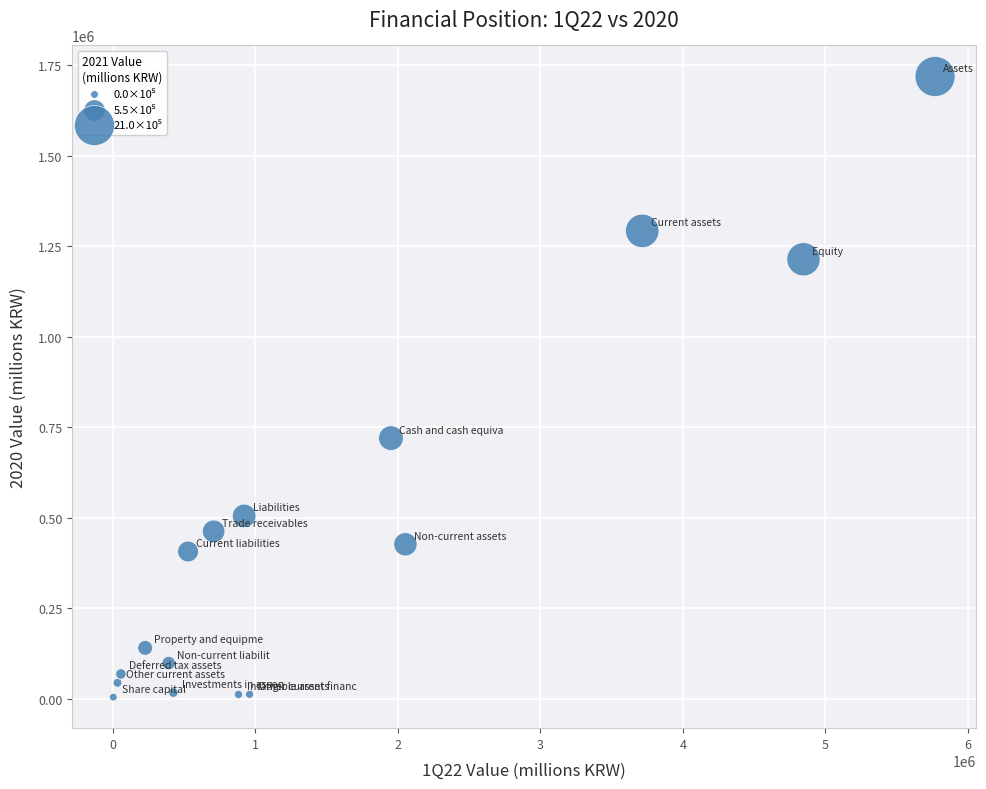

What is the range of Y values (max minus min)?

1714827.2